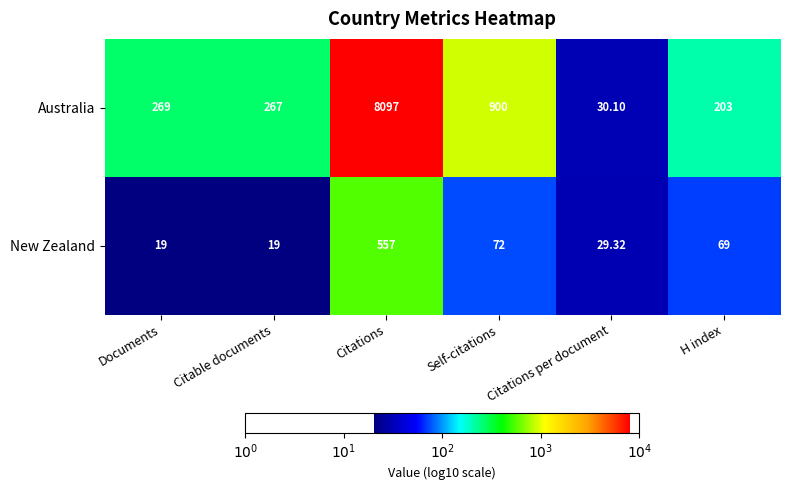

At which label is Australia closest to 4063?

Self-citations